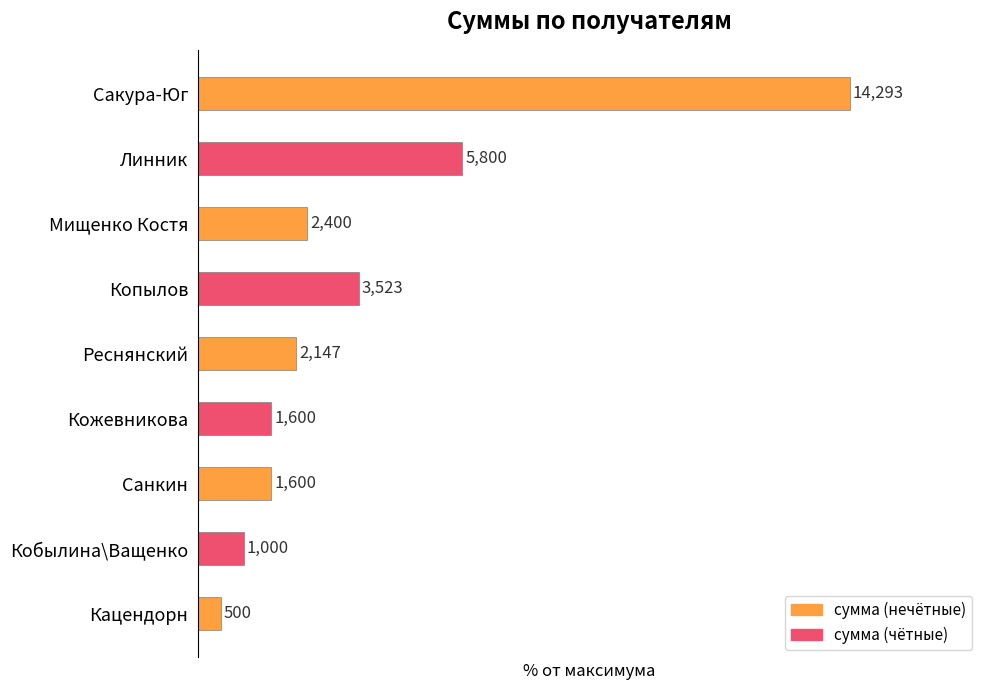

How many bars are there in total?

9